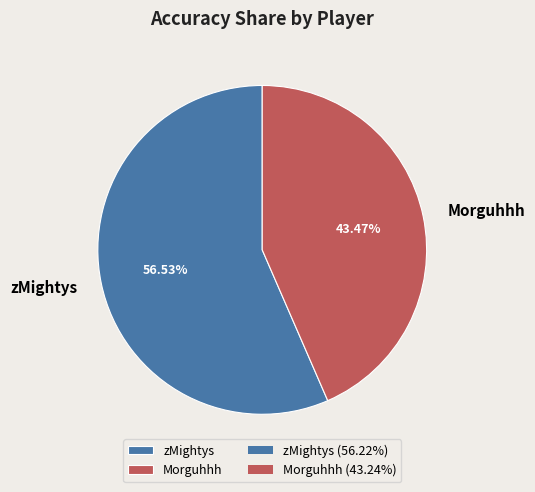

To the nearest percent, what portion does Morguhhh represent?

43%